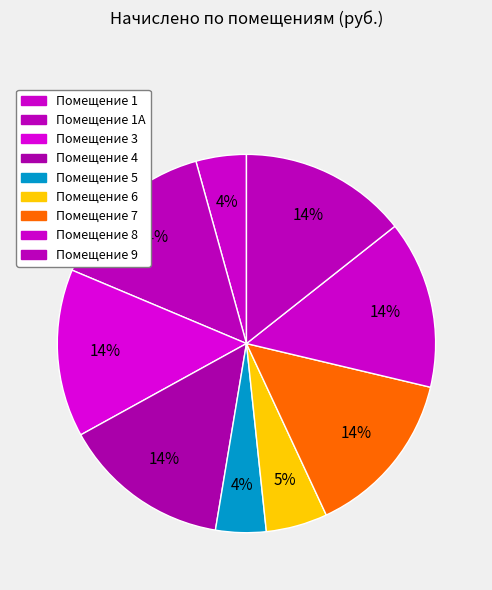

Which category has the smallest portion of the pie?

1